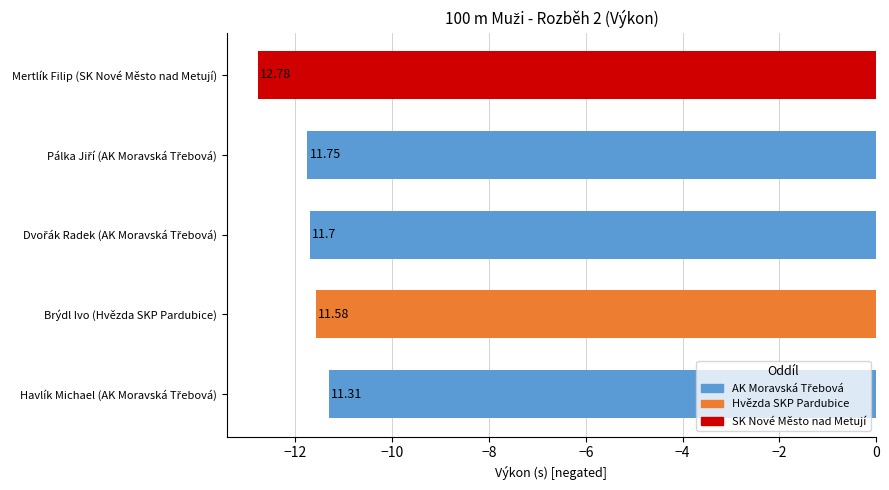

True or false: the data shows -11.7 at Dvořák Radek (AK Moravská Třebová).

True